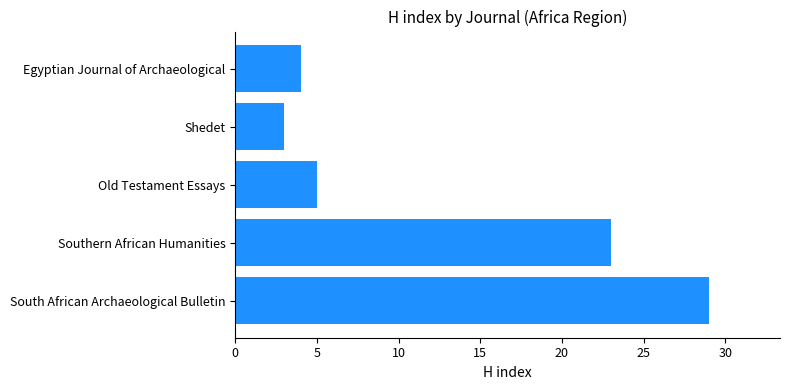

What is the difference between the maximum and minimum values?

26